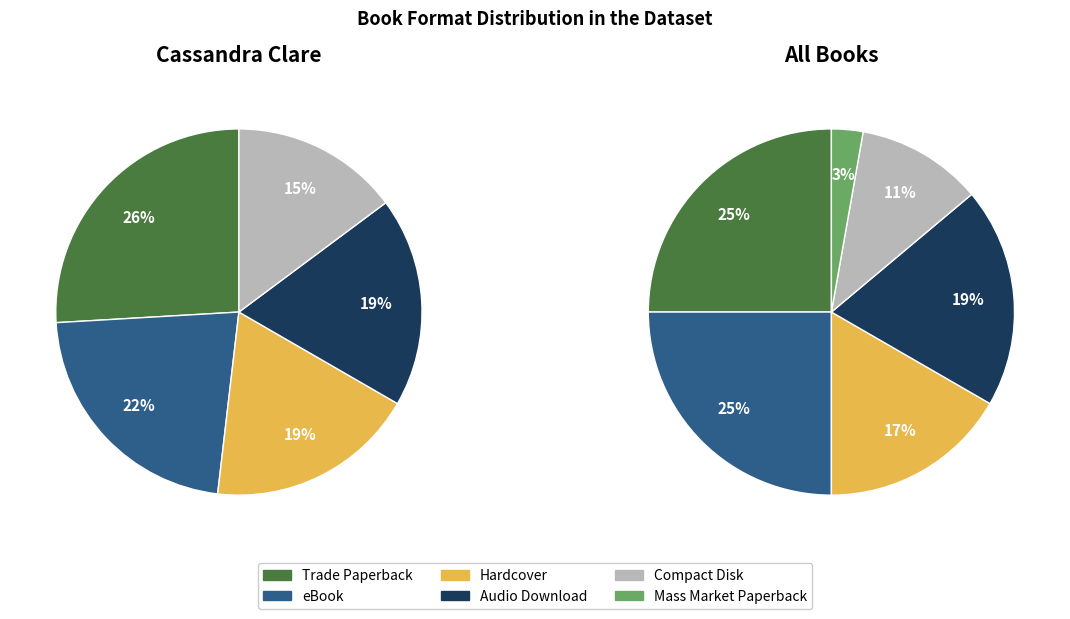

Does eBook represent more than half of the total?

No